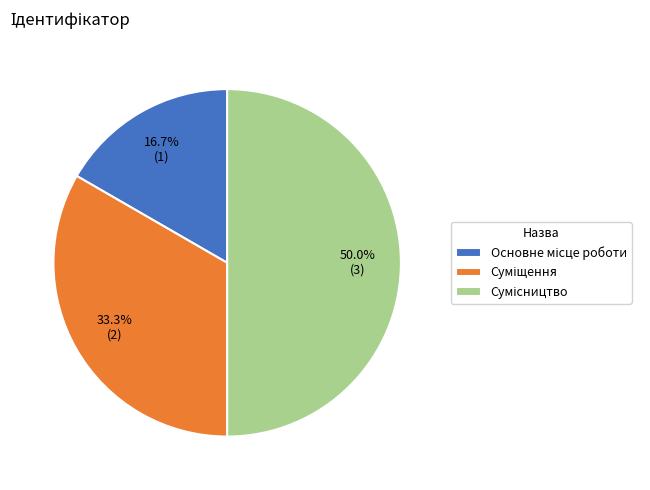

How many slices are in this pie chart?

3